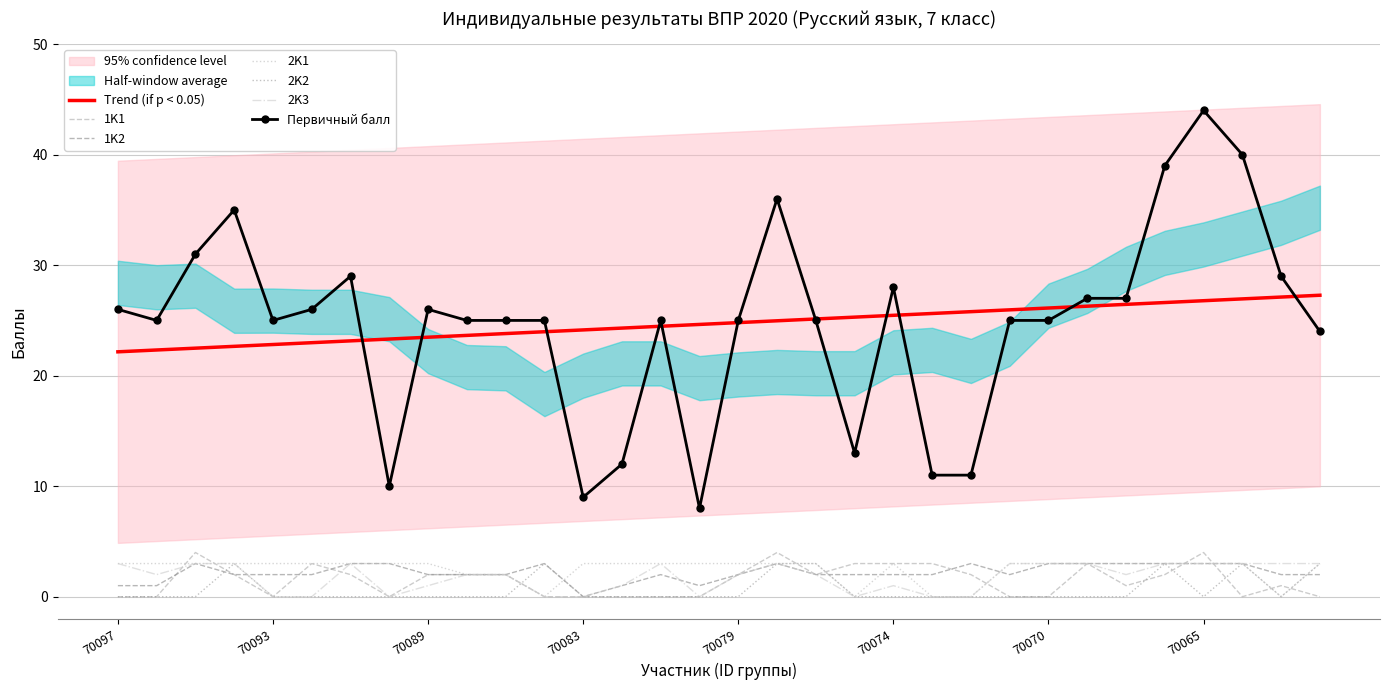

The value of 2K2 at 70067 is 1. True or false?

False